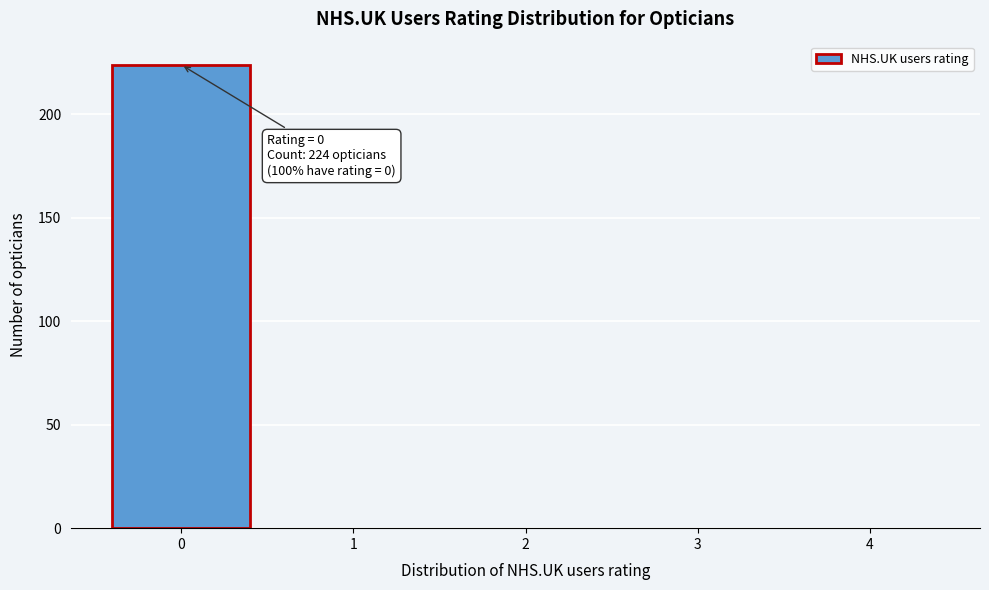

Reading left to right, what are all the values shown in this chart?

0=224	1=0	2=0	3=0	4=0